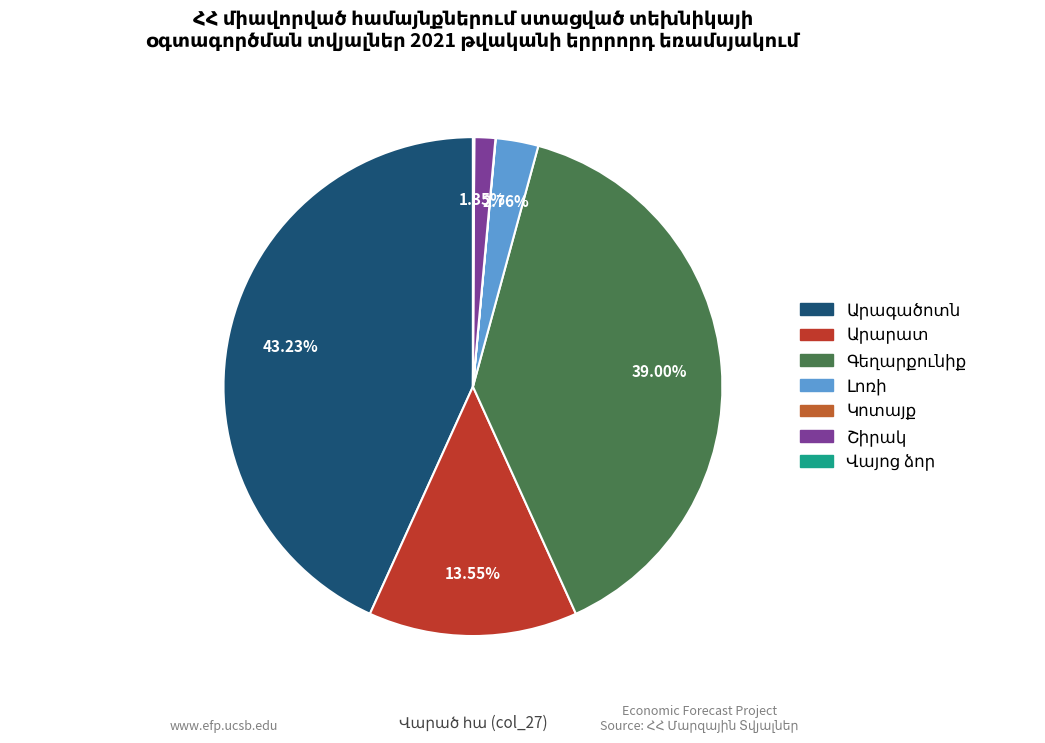

To the nearest percent, what is the difference between the largest and smallest slice percentages?

43%